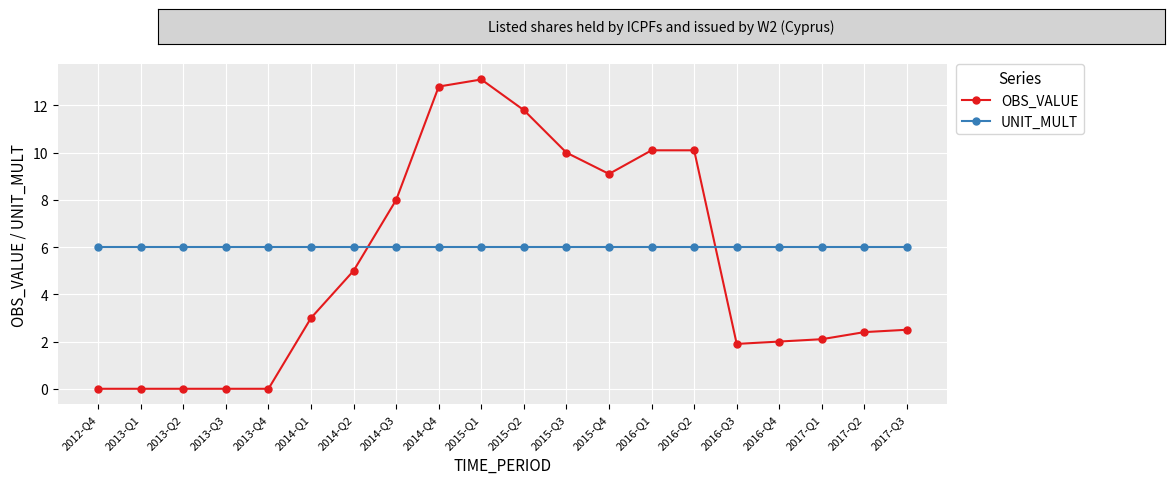

At which category is the sum across all series the highest?

2015-Q1